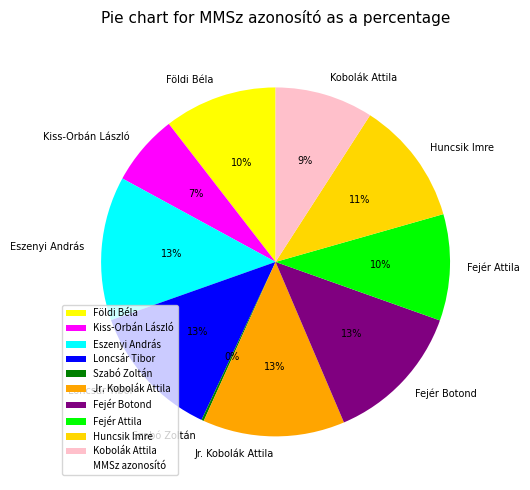

Combined, do Földi Béla and Eszenyi András account for over 50%?

No